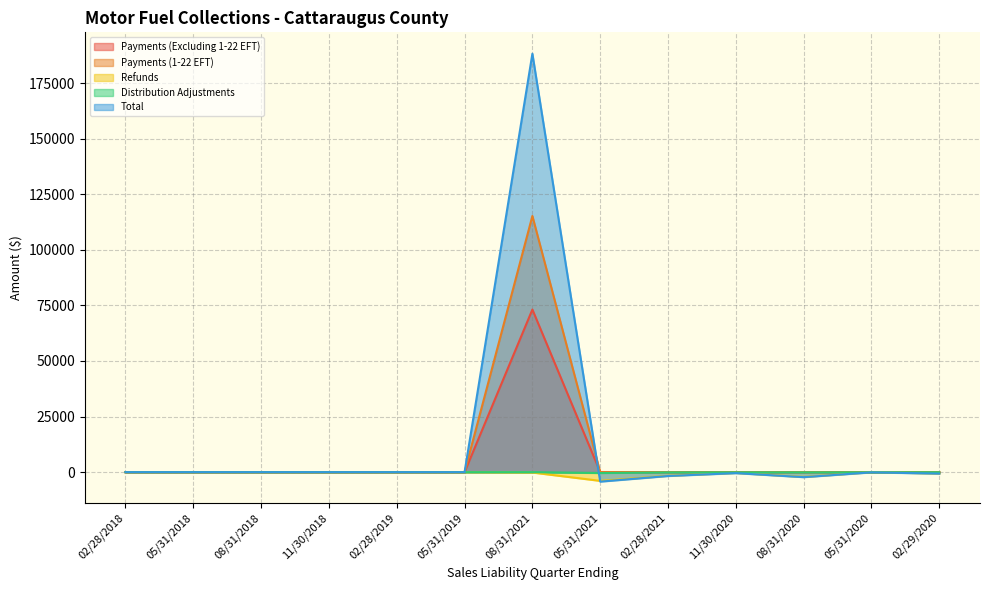

How many lines are shown in the chart?

5